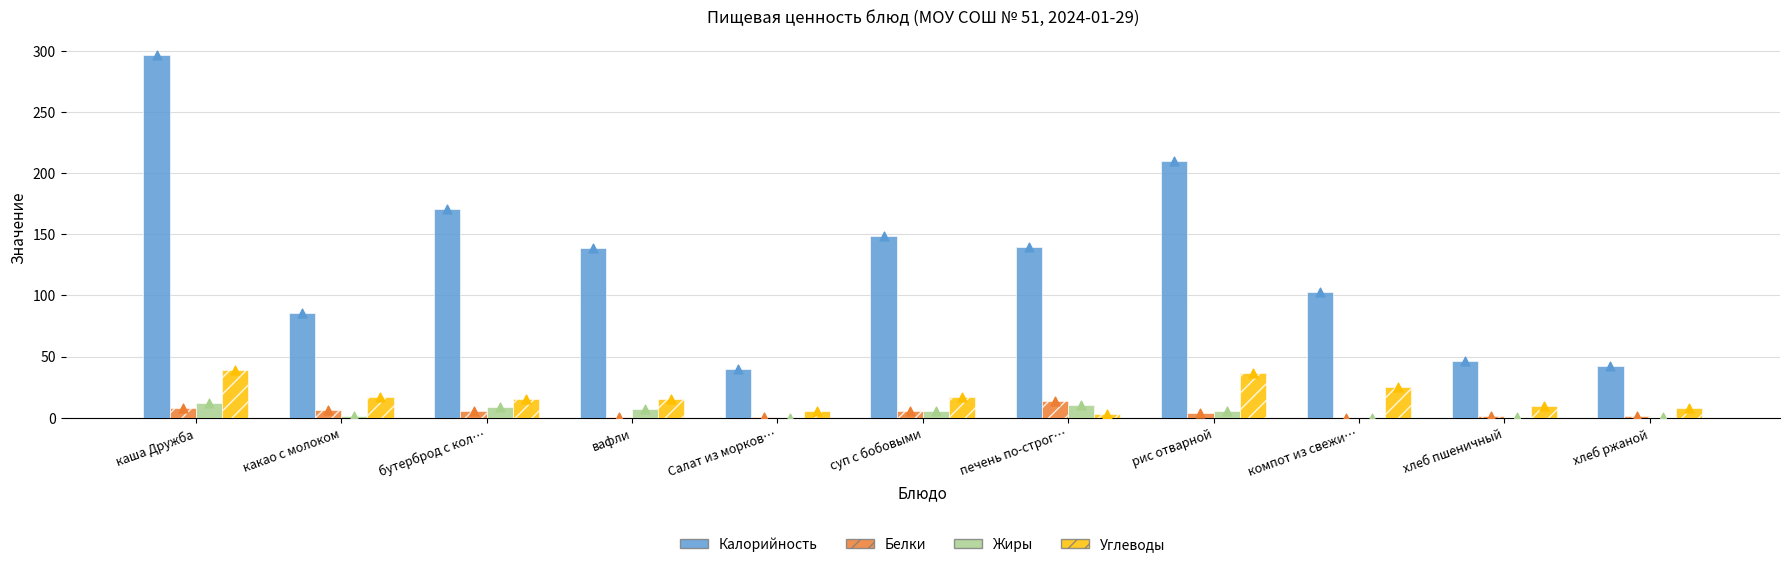

At which category is the sum across all series the highest?

каша Дружба